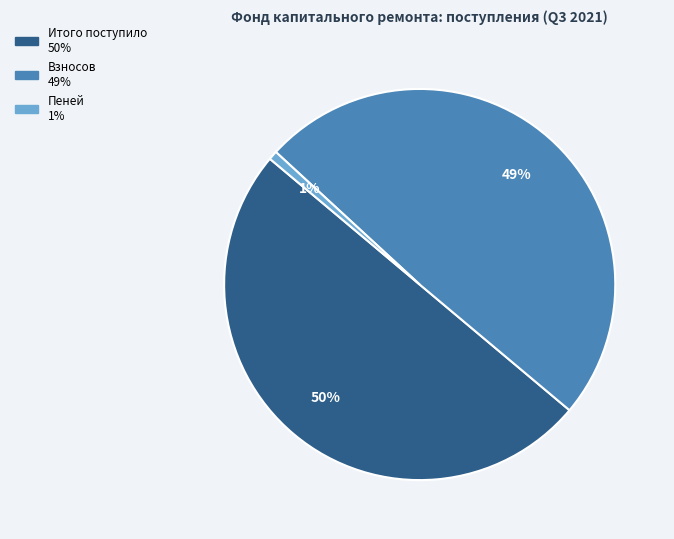

To the nearest percent, what is the difference between the largest and smallest slice percentages?

49%